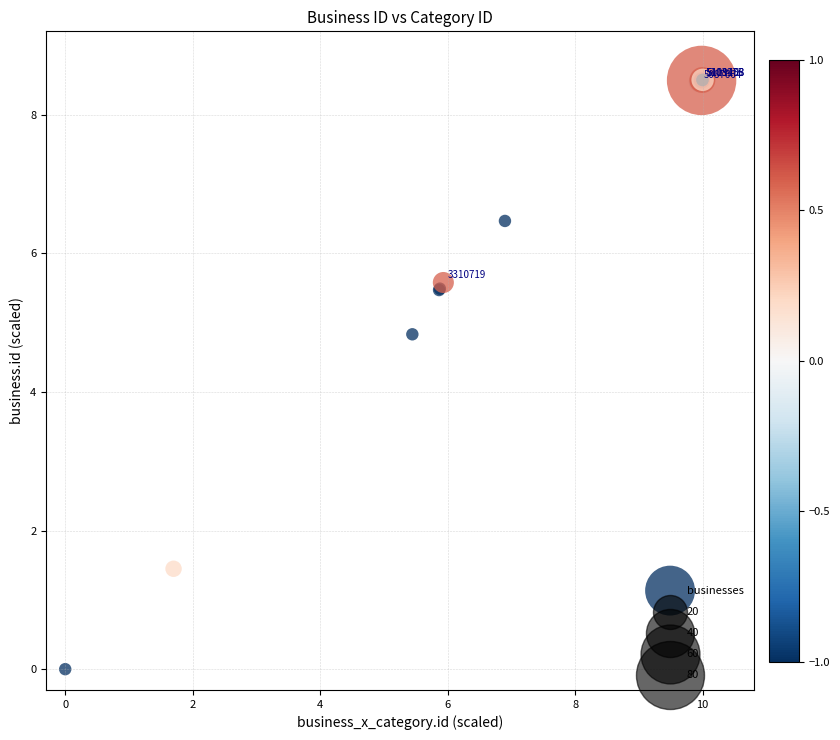

What Y value in the scatter plot is closest to 4?

4.8